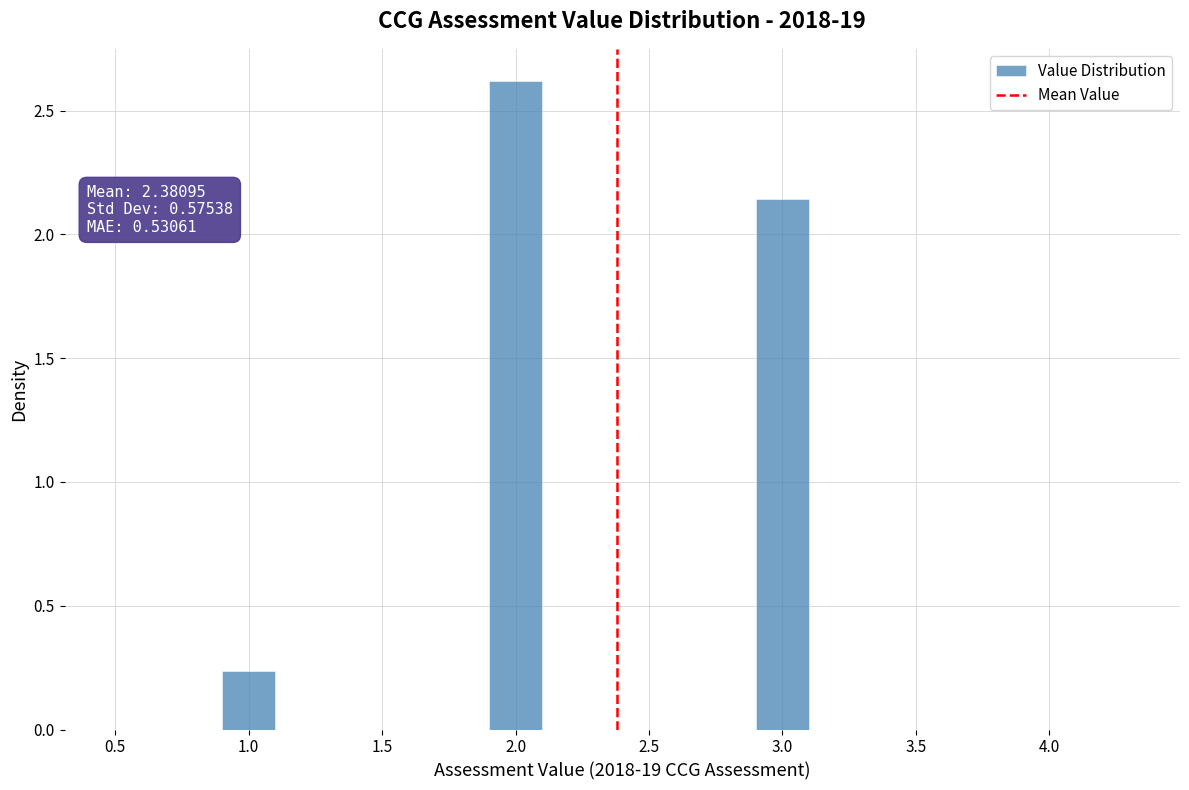

Over which range of the x-axis is the bar tallest?

1.9 to 2.1